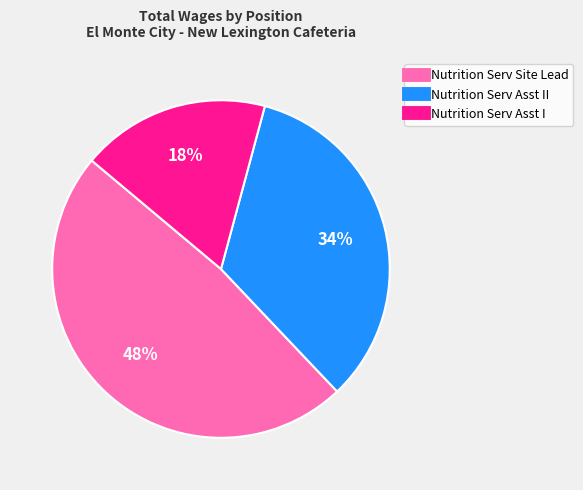

Is there a majority slice in this chart?

No